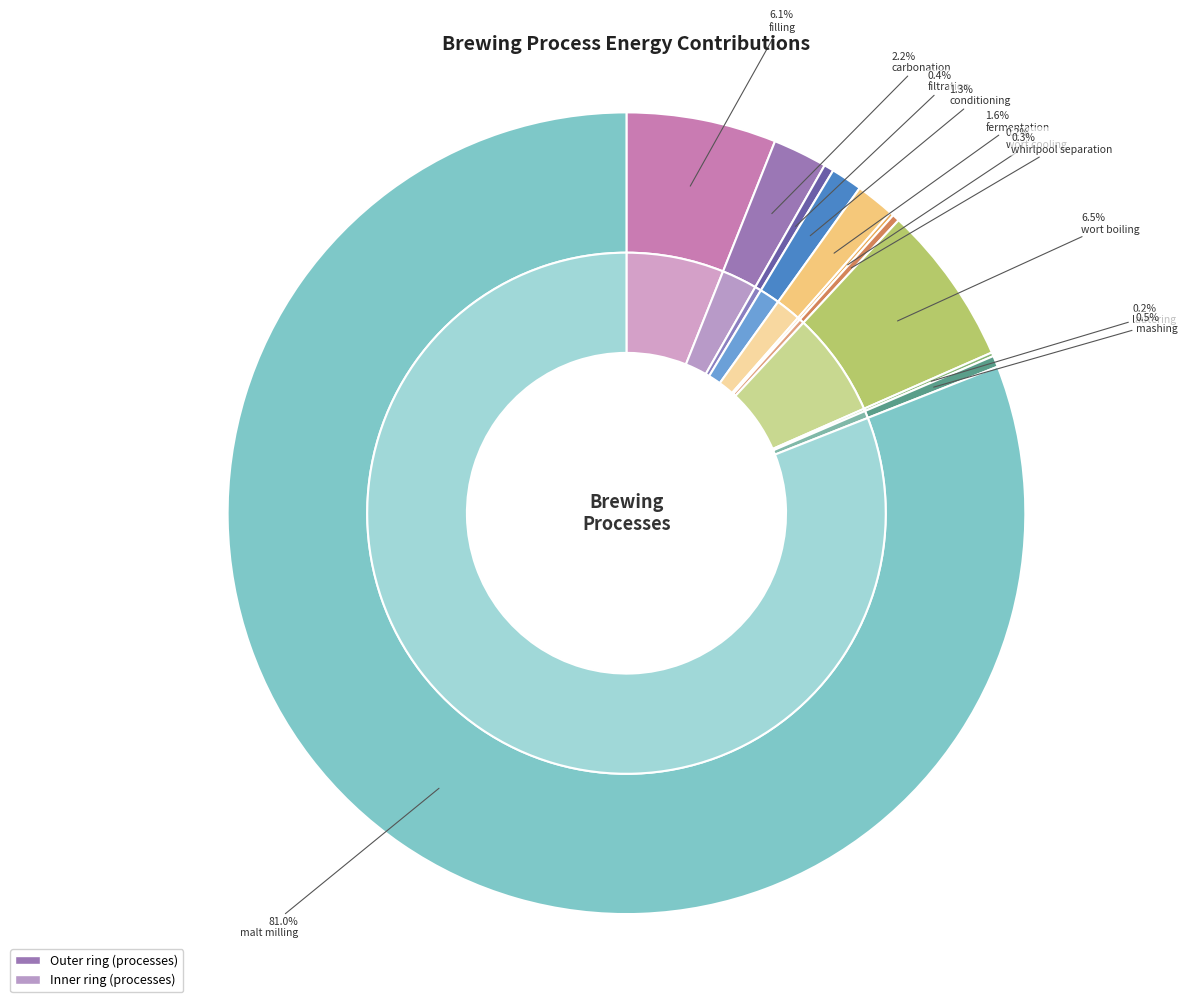

The wort_boiling slice represents 12% of the pie. True or false?

False